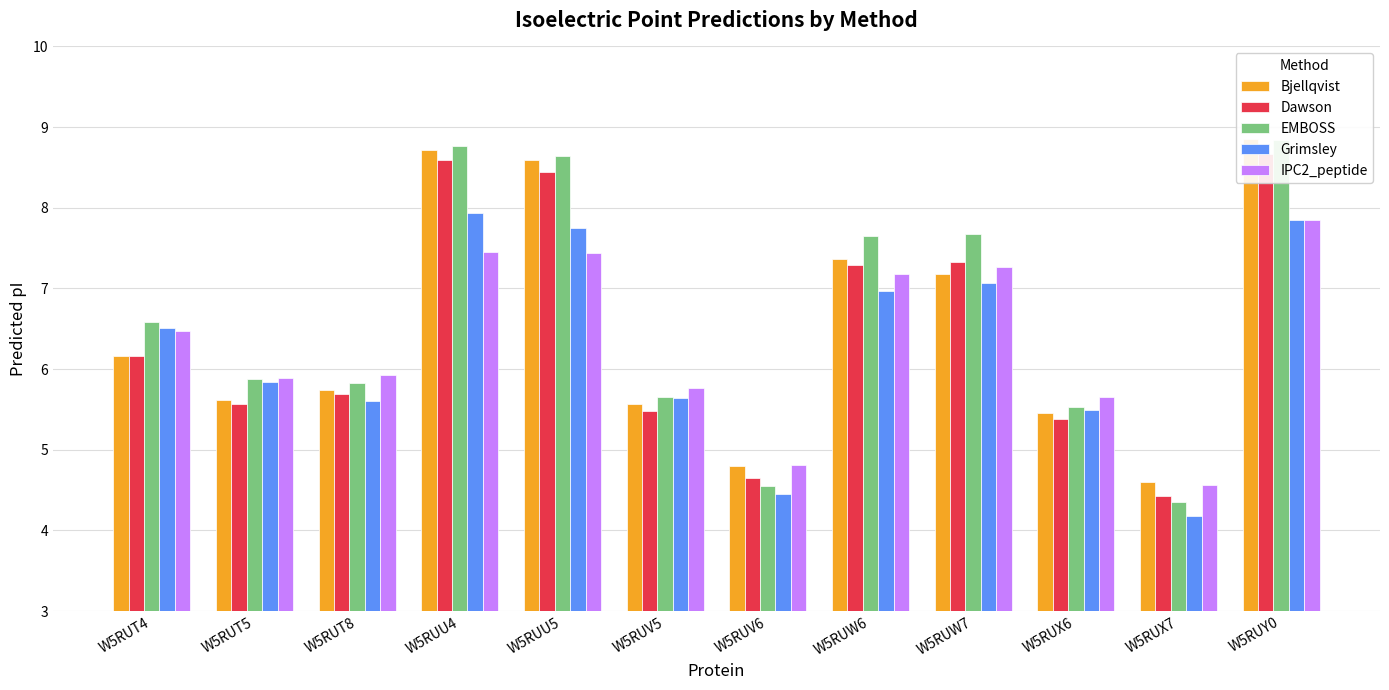

What is the greatest value displayed?

8.9